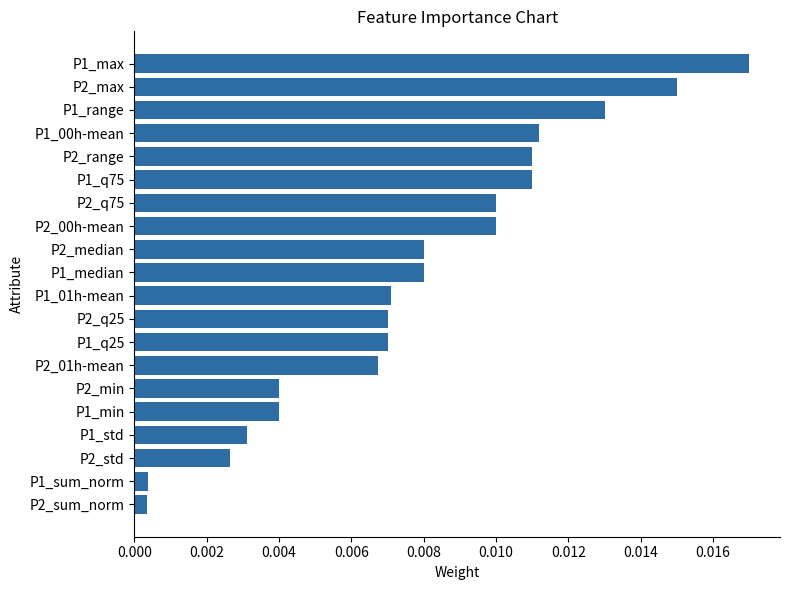

What is the label of the 9th bar from the top?

P2_median